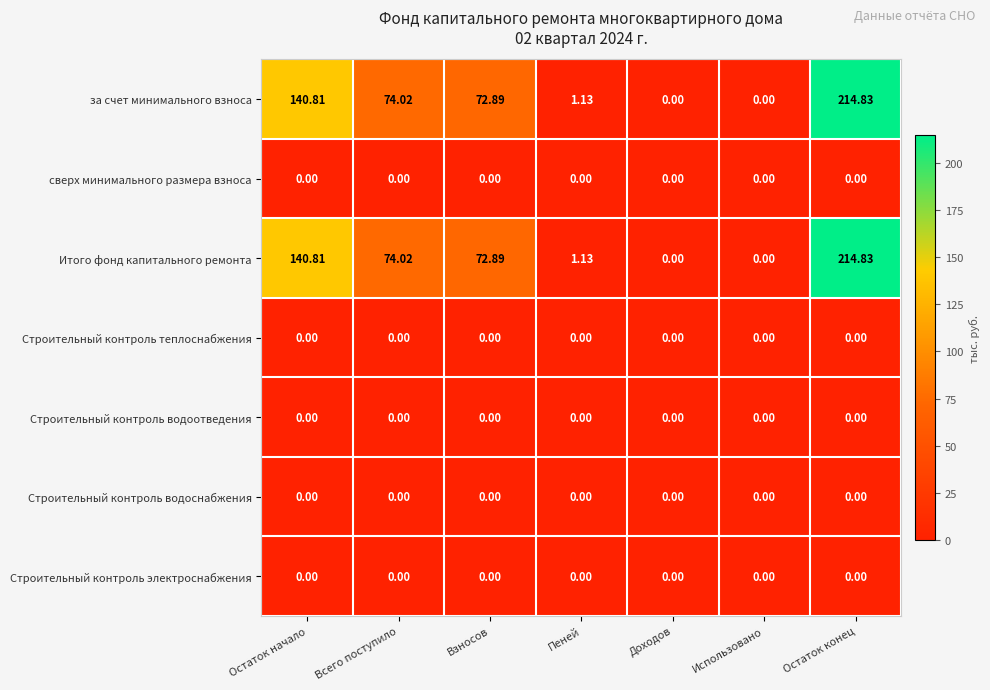

Count the number of categories in the chart.

7